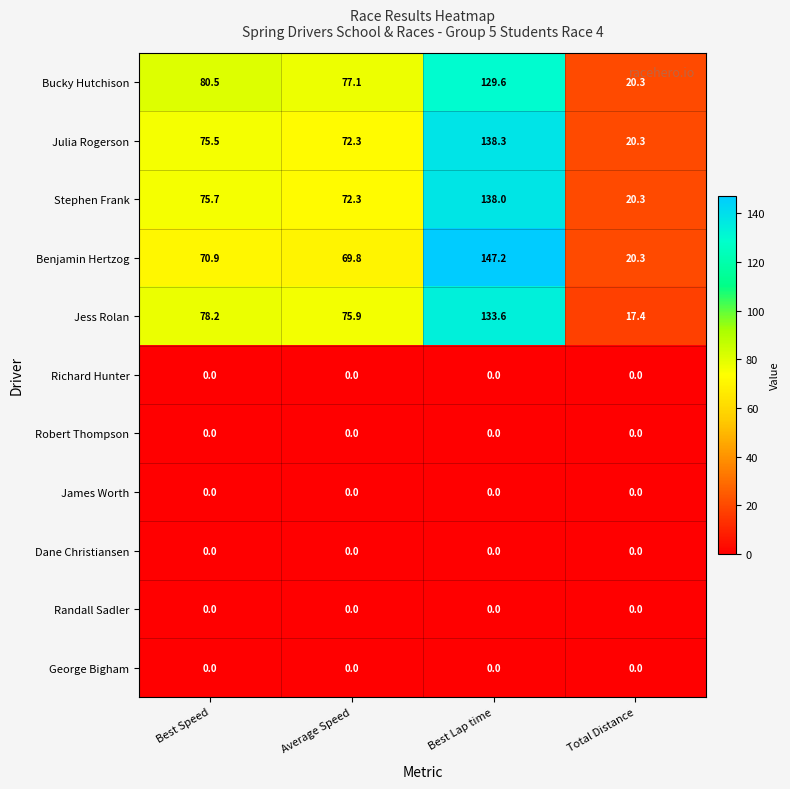

What is the total value across all series at Best Speed?

380.8